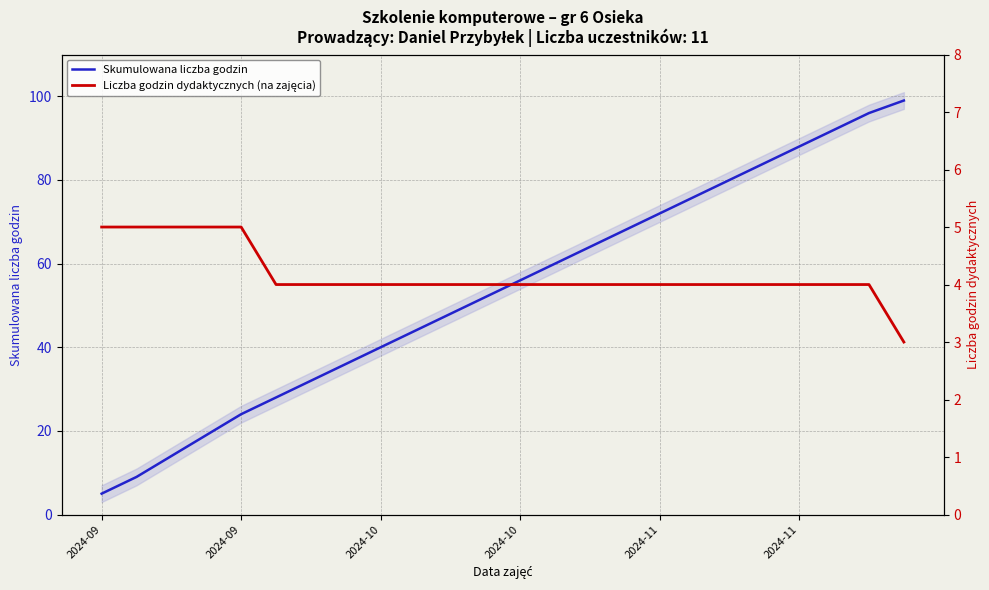

Reading left to right, what are all the values shown in this chart?

Skumulowana liczba godzin: 5	9	14	19	24	28	32	36	40	44	48	52	56	60	64	68	72	76	80	84	88	92	96	99
Liczba godzin dydaktycznych (na zajęcia): 5	5	5	5	5	4	4	4	4	4	4	4	4	4	4	4	4	4	4	4	4	4	4	3